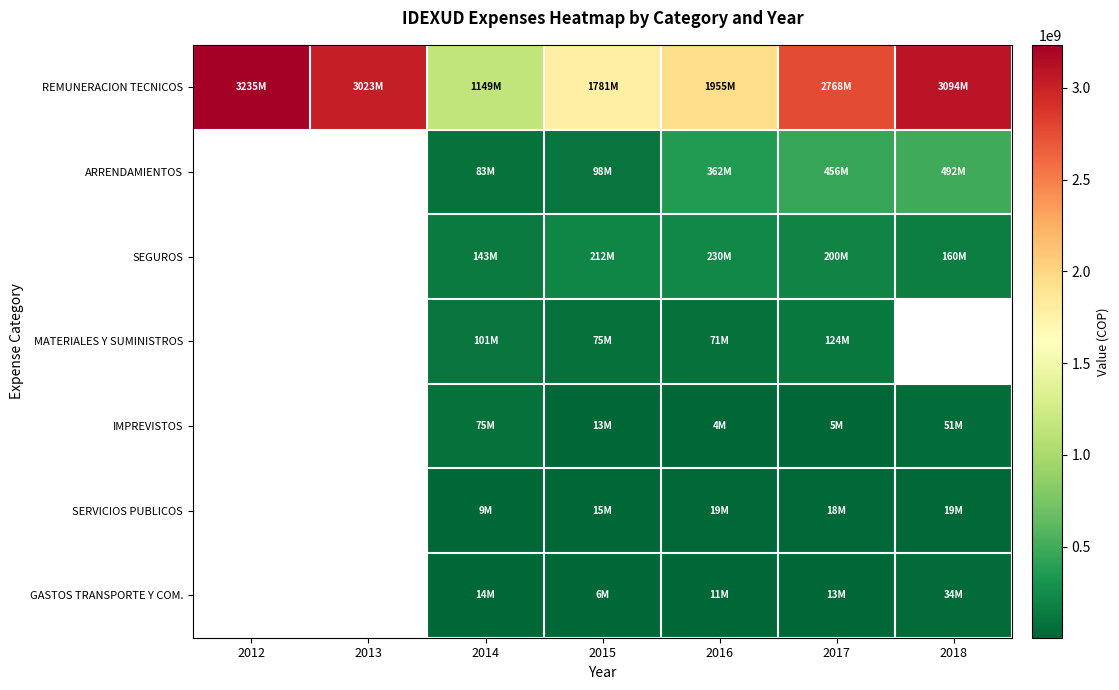

True or false: REMUNERACION TECNICOS has a value of 647538358.1 at 2014.

False